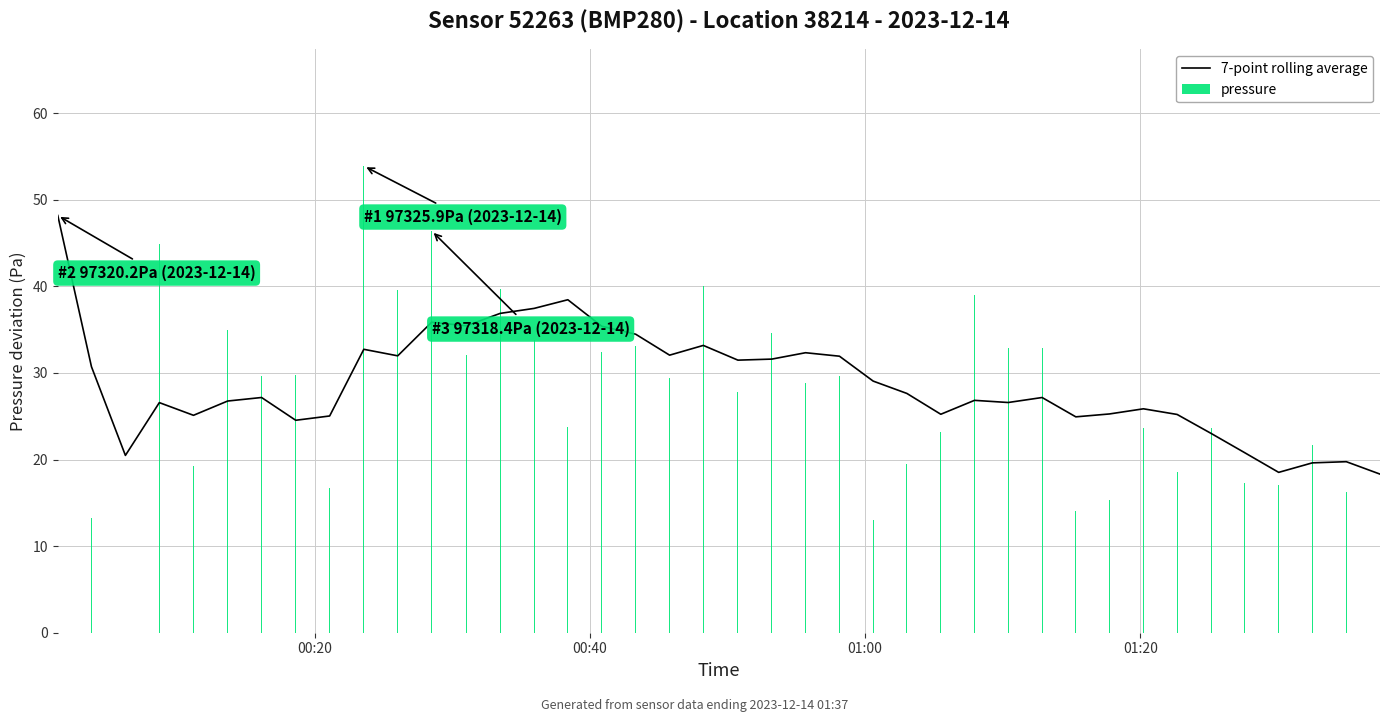

Which series has the widest spread of values?

pressure